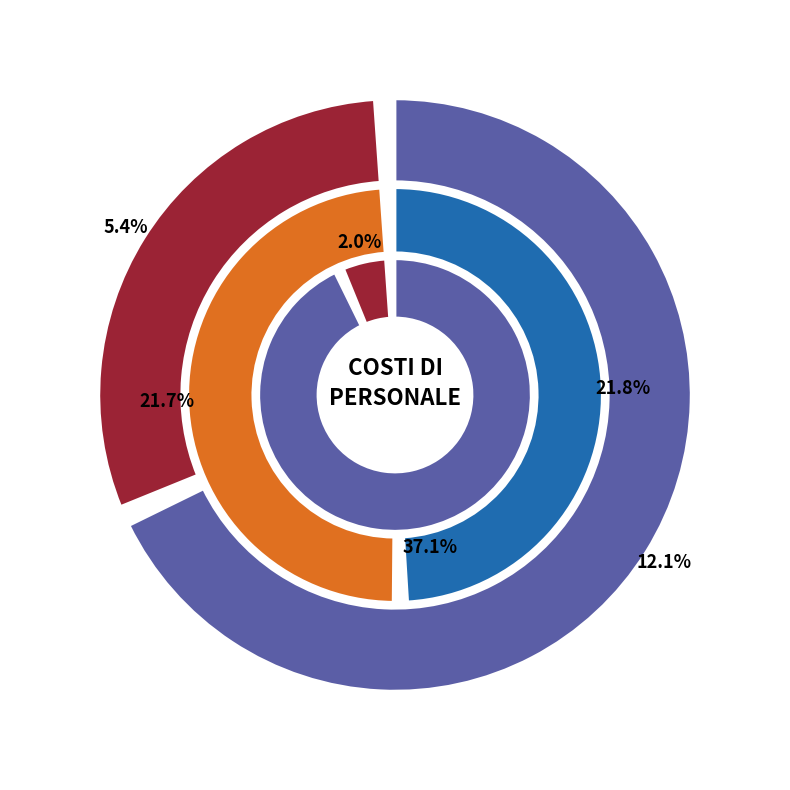

Is it true that WP1 is 18% of the pie?

False